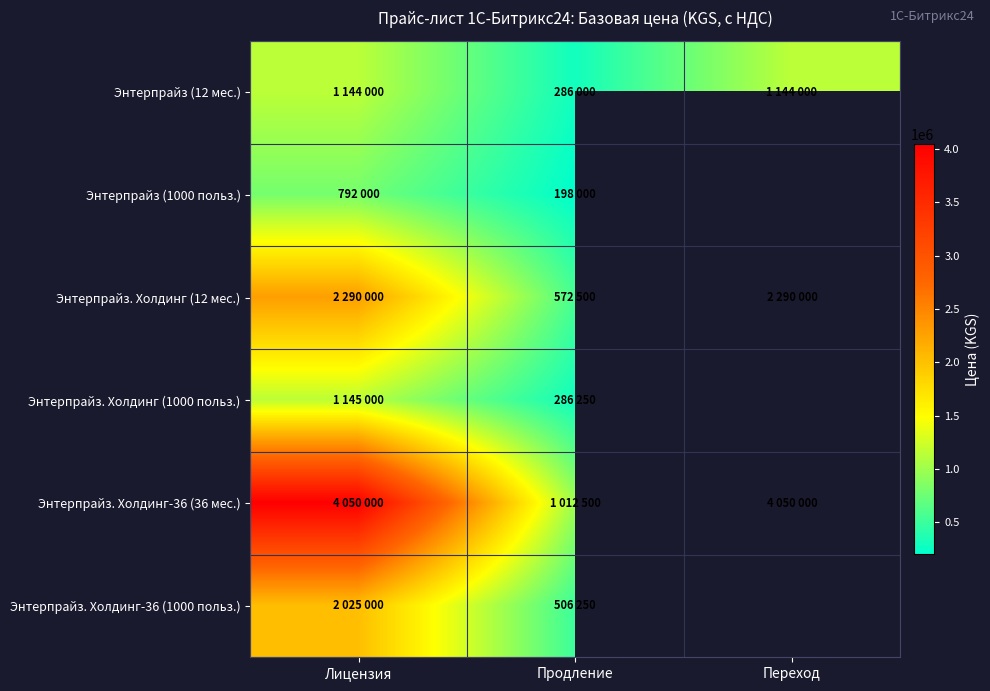

Count the number of data series in this chart.

6